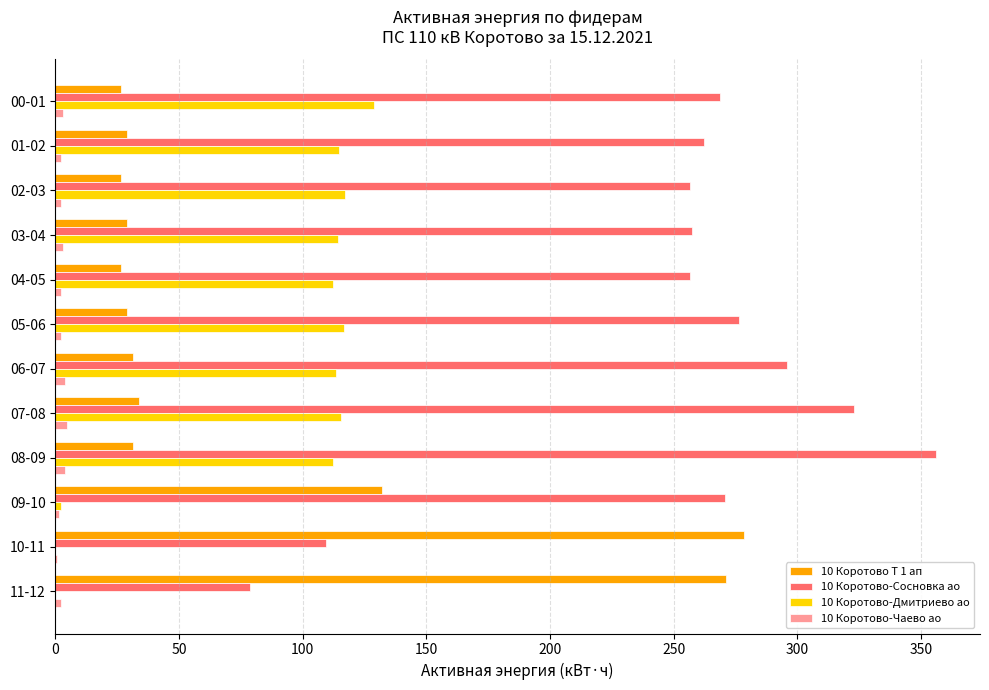

Which series has the largest total across all categories?

10 Коротово-Сосновка ао